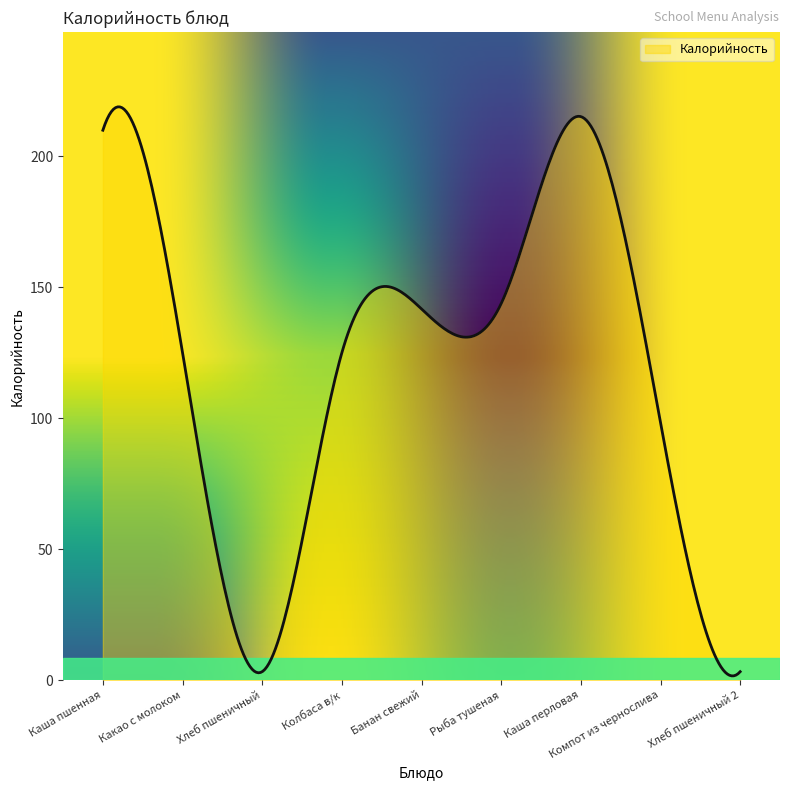

What is the greatest value displayed?

218.9